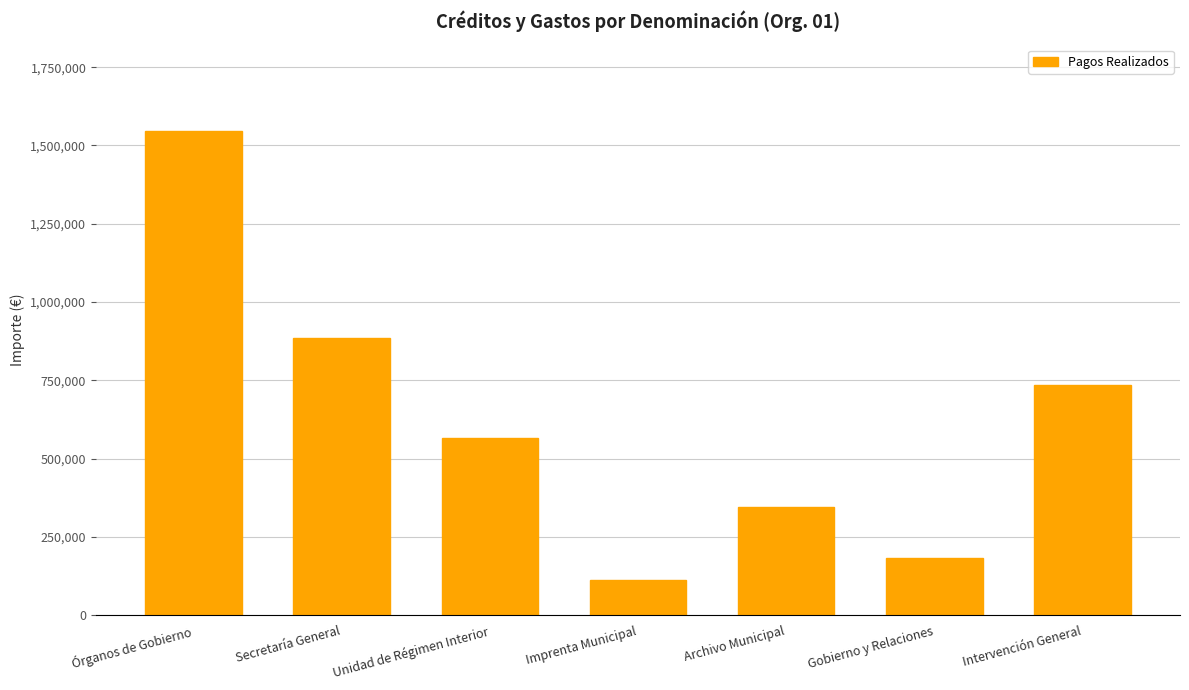

Is it true that the value at Archivo Municipal is 109268.1?

False